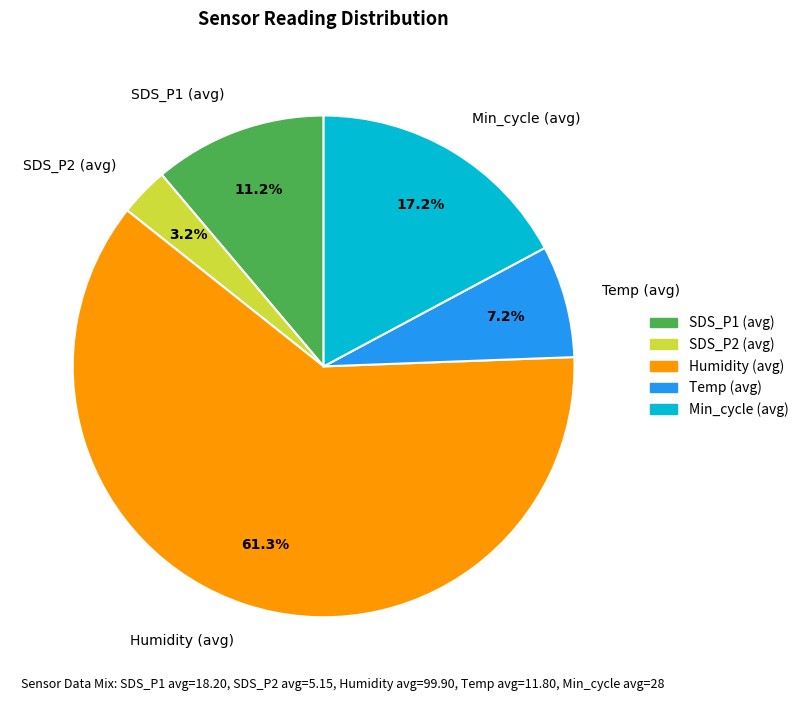

Does any single category account for the majority?

Yes